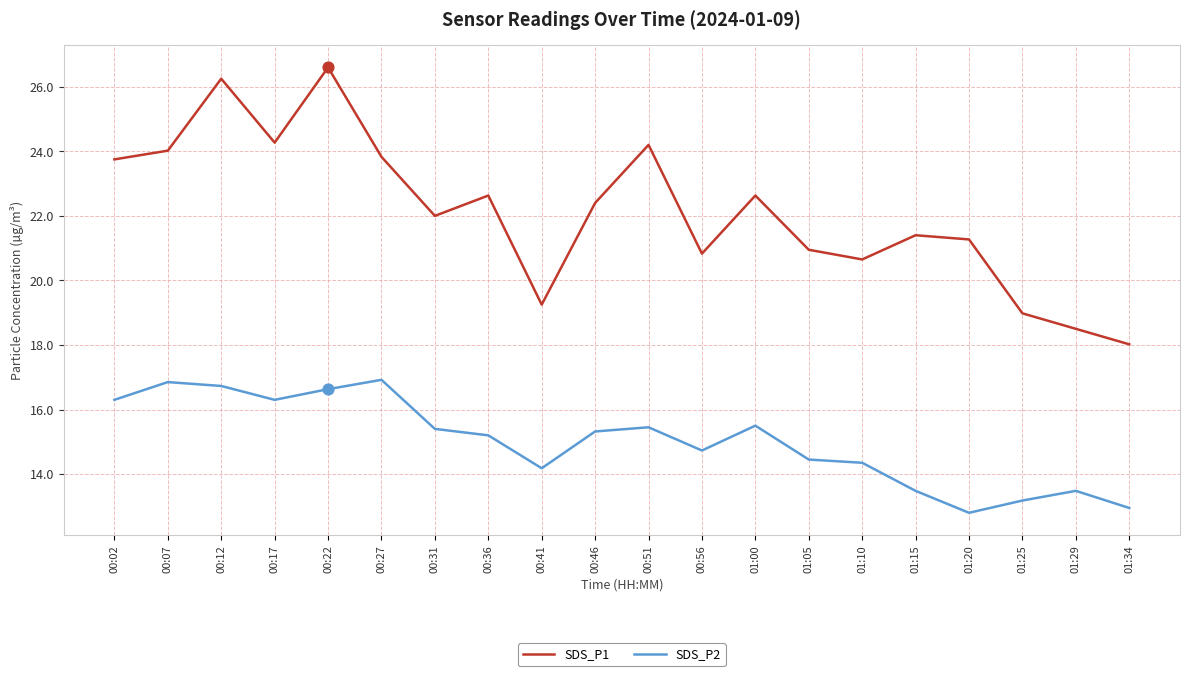

Which series has the widest spread of values?

SDS_P1